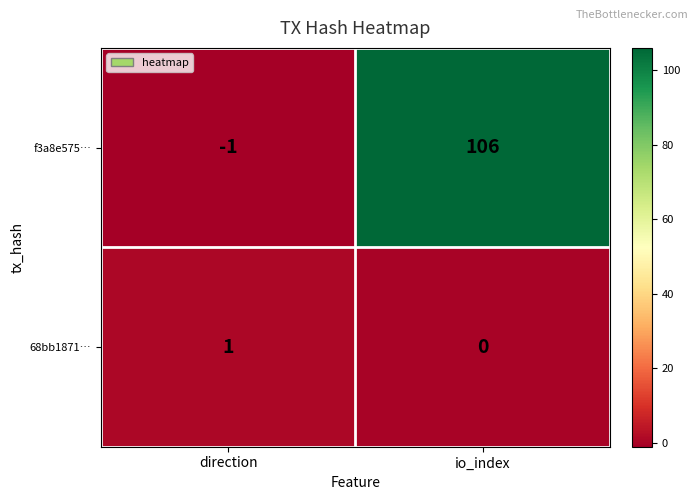

At which label is 68bb1871… closest to 0?

io_index